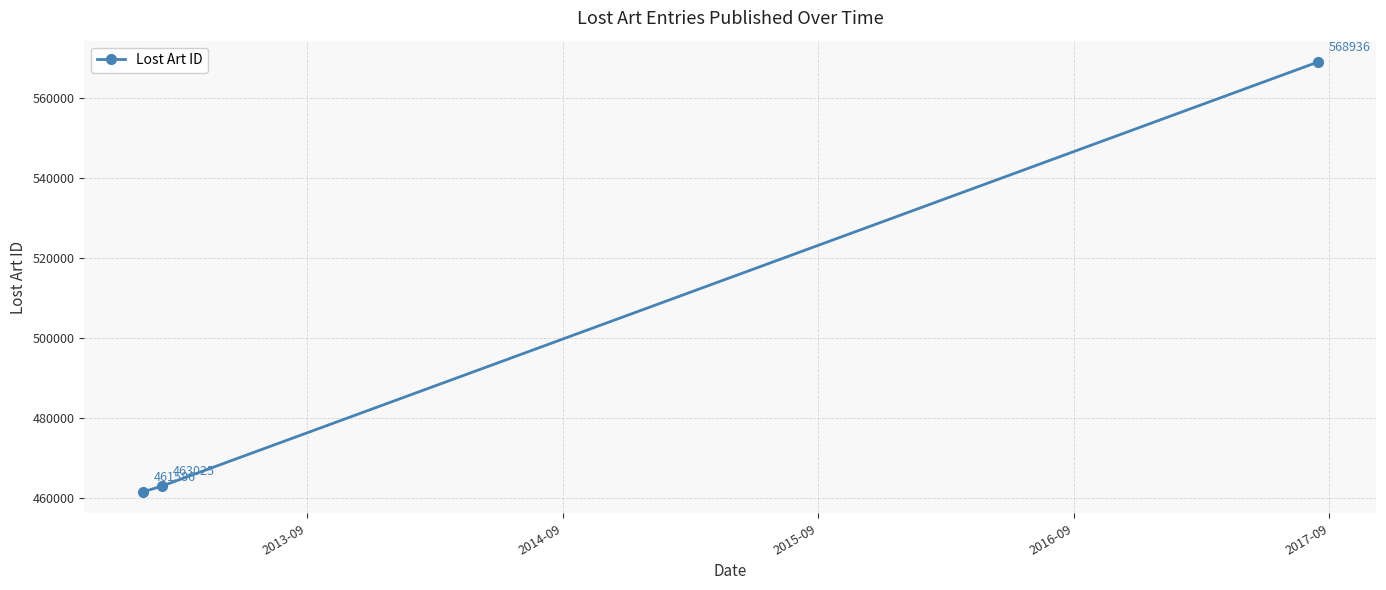

What is the difference between the maximum and second lowest values?

105911